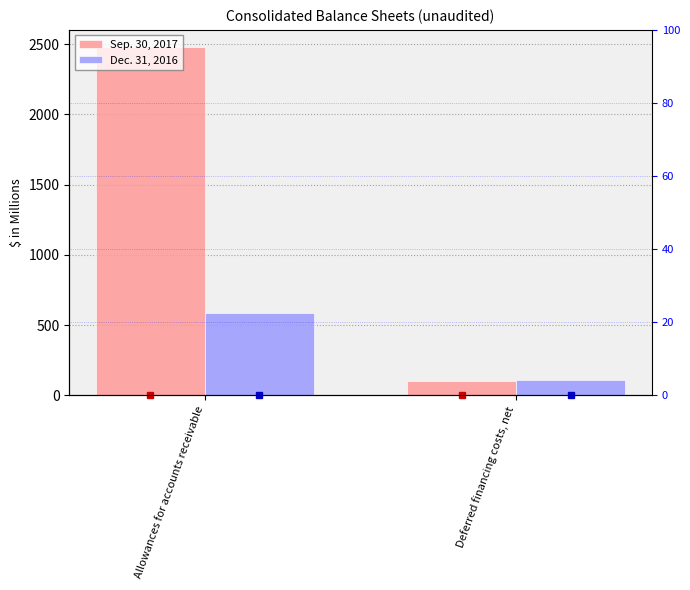

List the series in order of their peak value, lowest first.

Dec. 31, 2016, Sep. 30, 2017